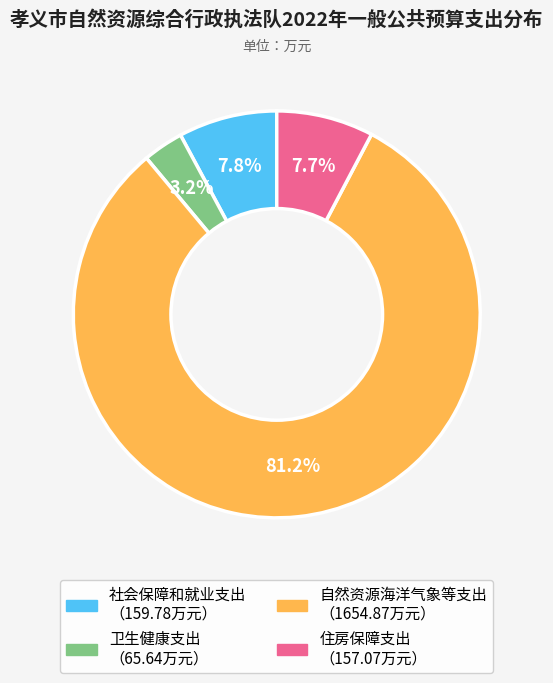

What portion of the pie excludes 住房保障支出?

92.3%